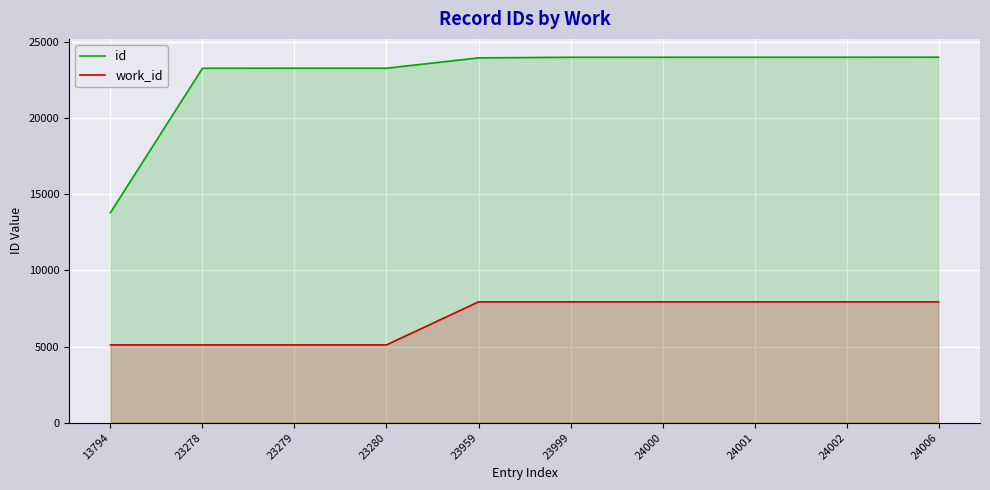

Which series has the largest range (max minus min)?

id